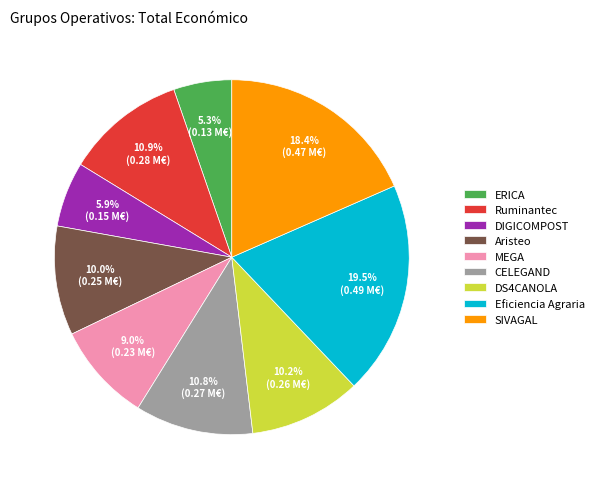

Which category has the smallest portion of the pie?

ERICA